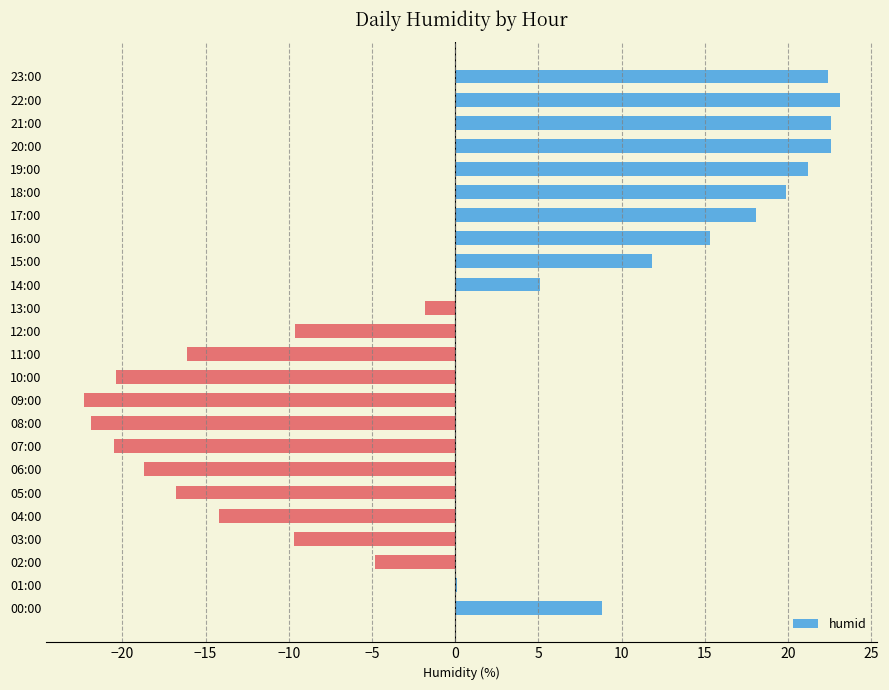

How many series are shown in this chart?

1